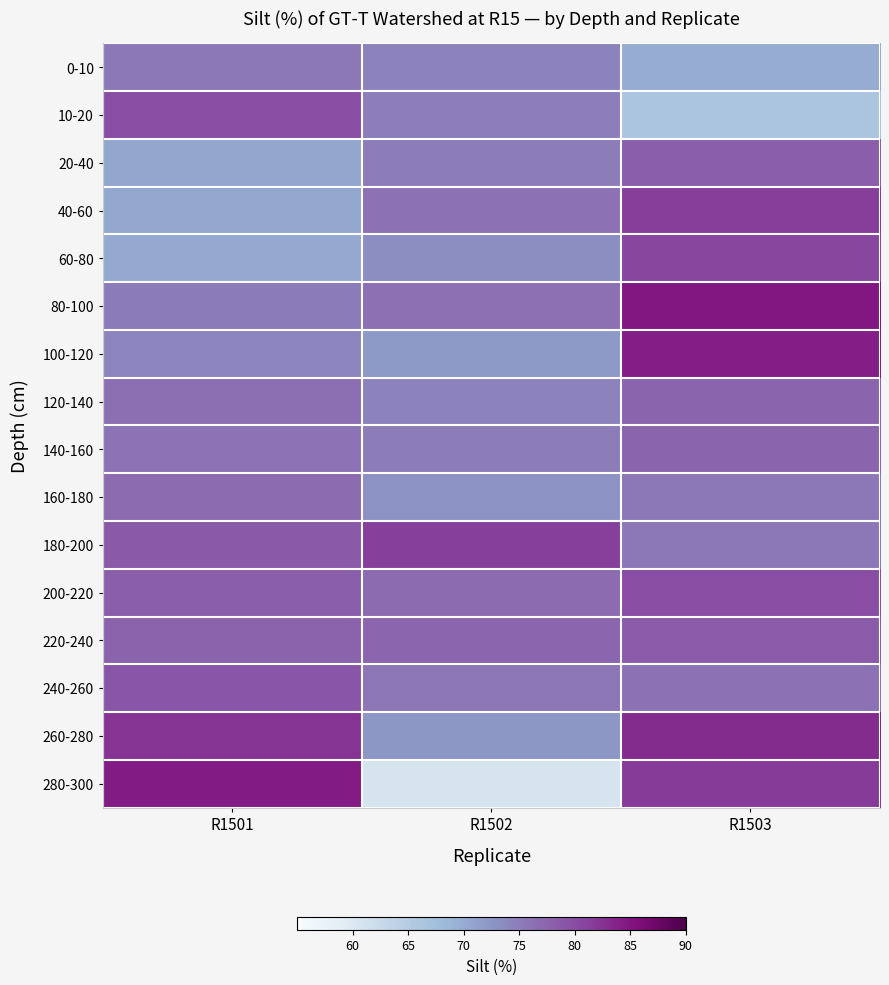

Which series has the widest spread of values?

280-300